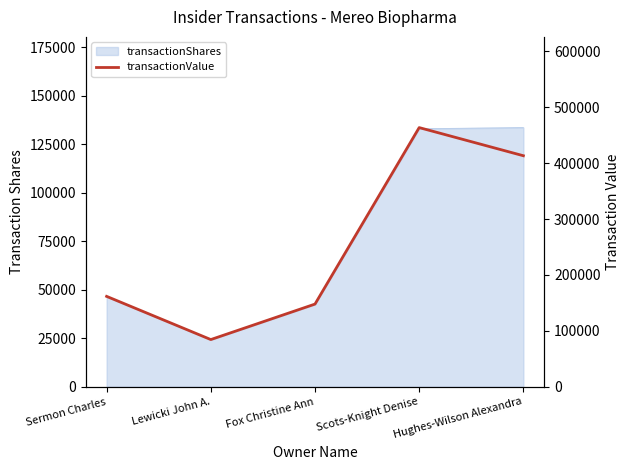

List the labels in order of value, smallest first.

Lewicki John A., Fox Christine Ann, Sermon Charles, Hughes-Wilson Alexandra, Scots-Knight Denise